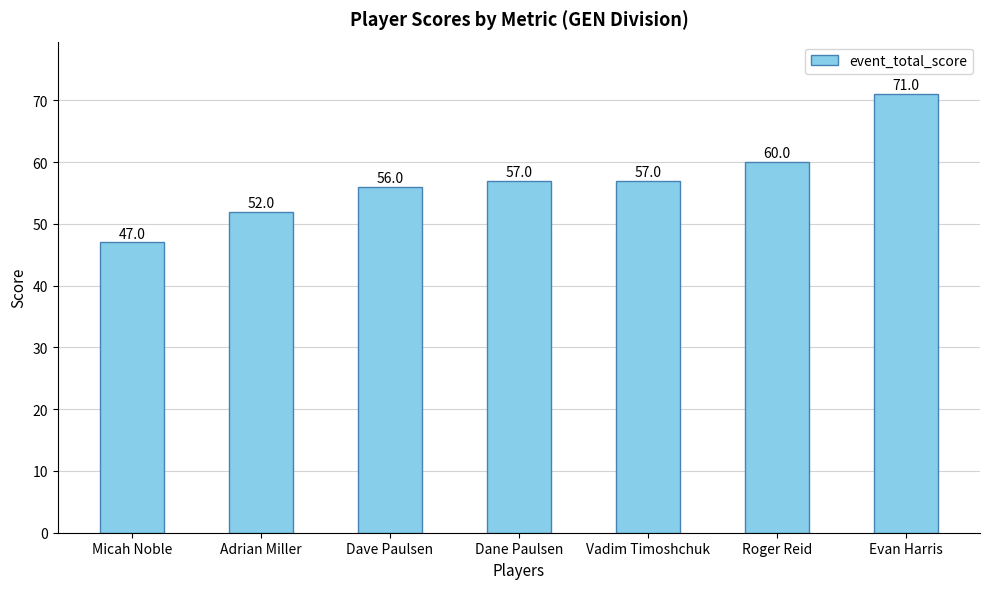

What is the sum of all values?

400